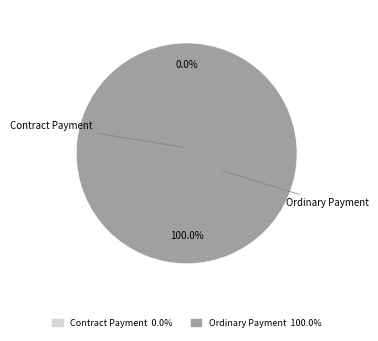

Which has a higher value, Ordinary Payment or Contract Payment?

Ordinary Payment